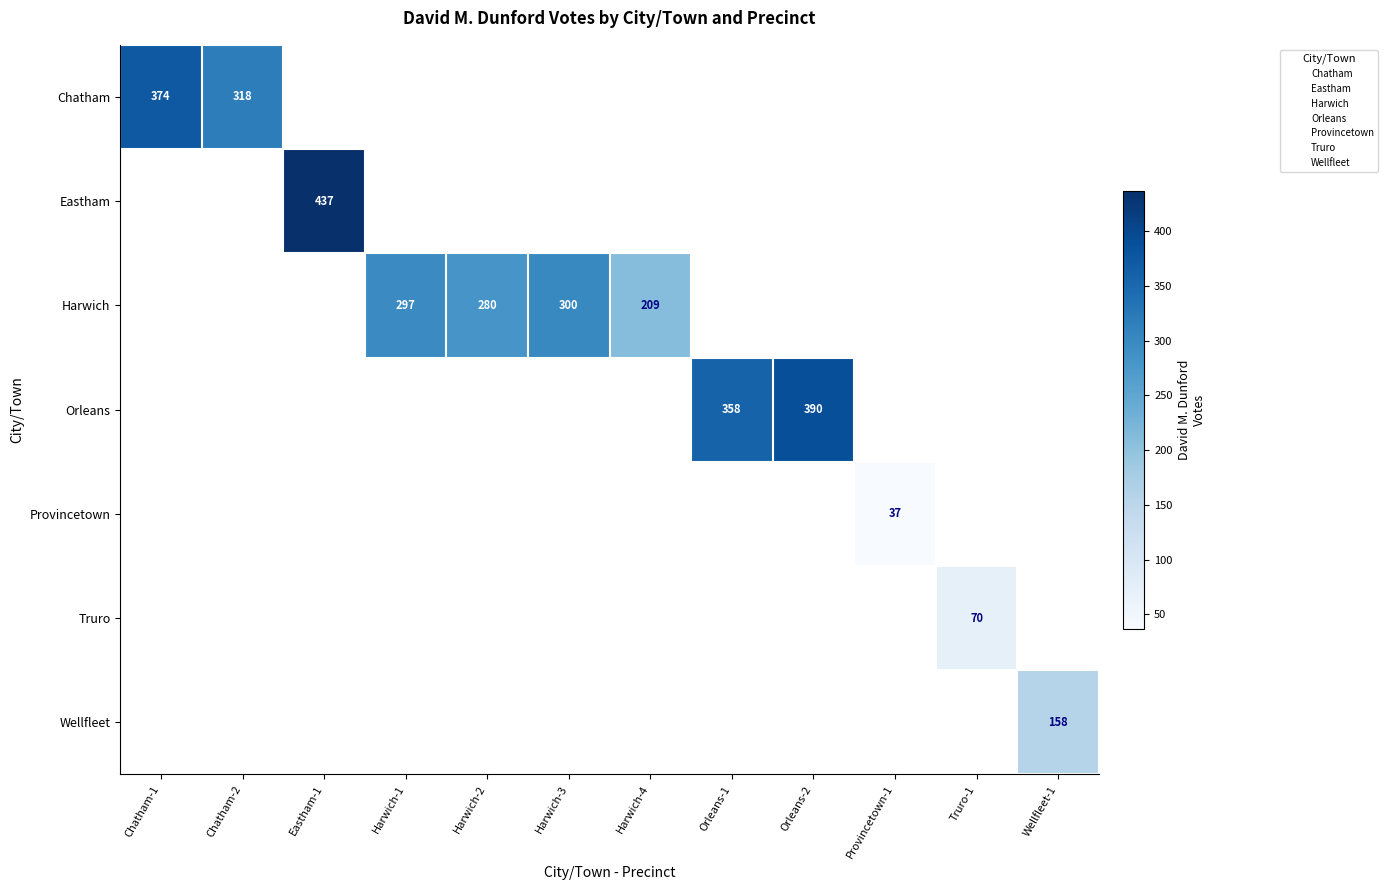

At how many categories does at least one series exceed 223?

8